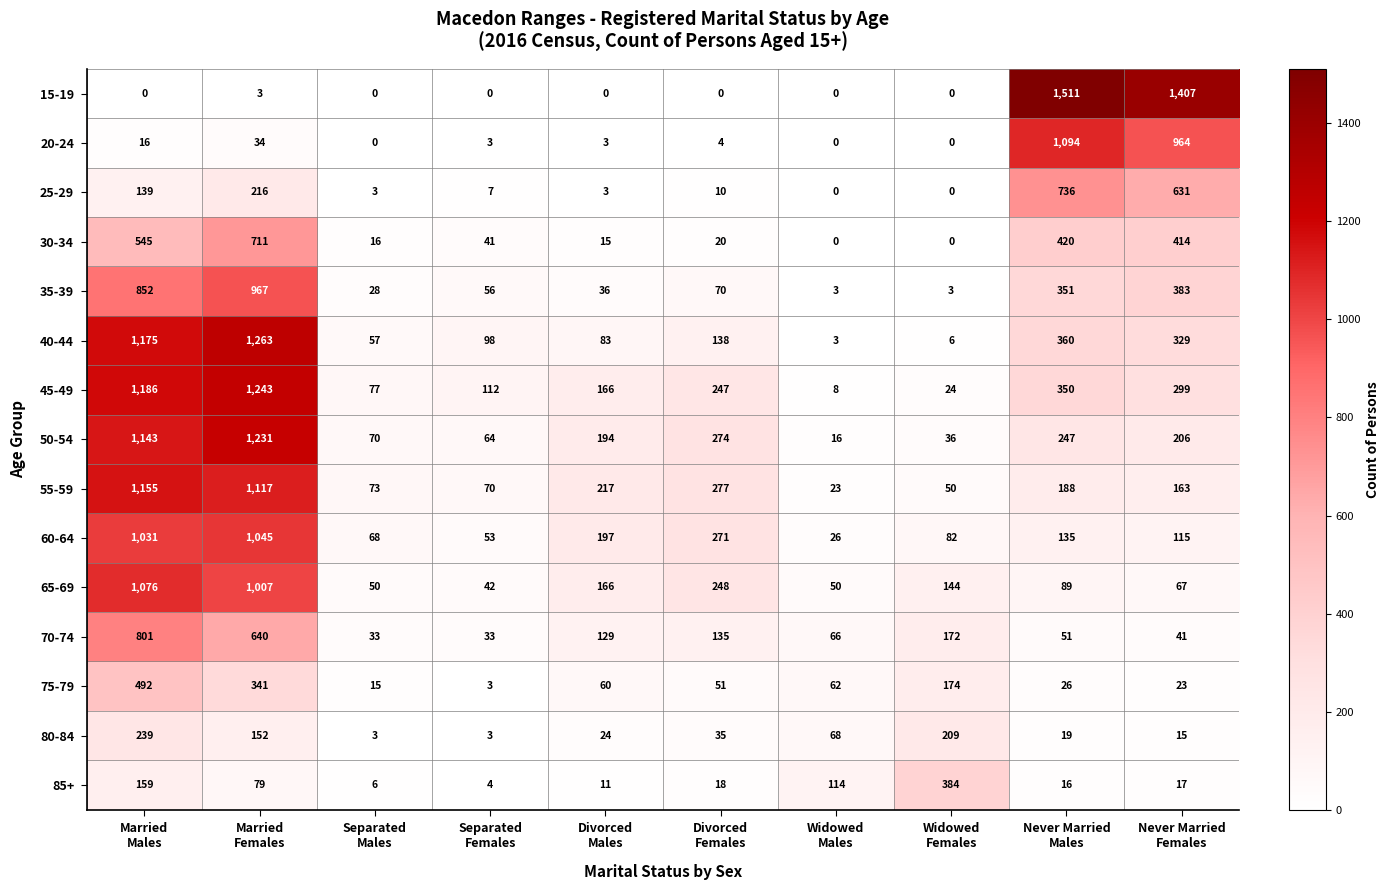

Which series has the widest spread of values?

15-19